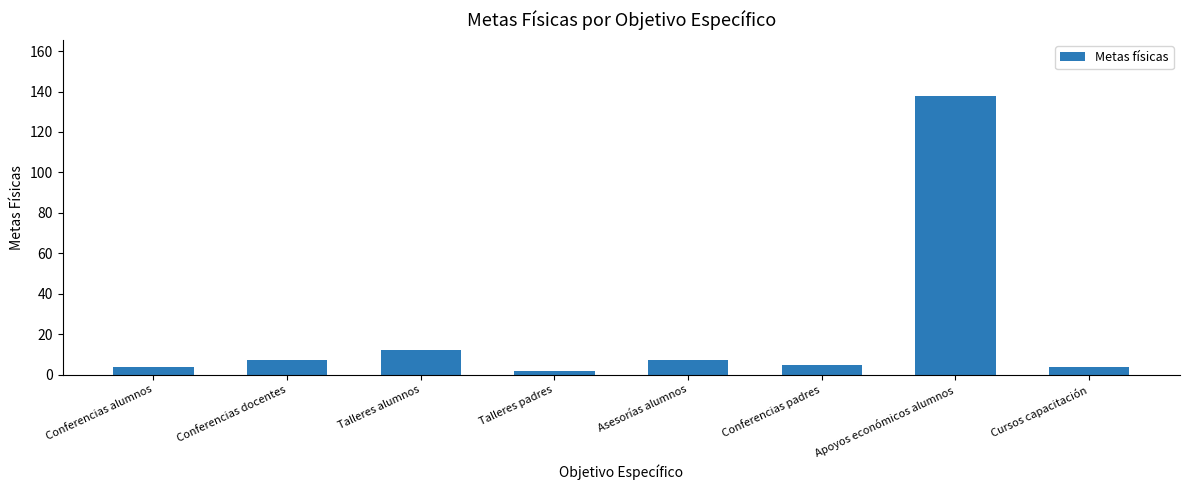

Reading left to right, list all the values displayed in this chart.

Conferencias alumnos=4	Conferencias docentes=7	Talleres alumnos=12	Talleres padres=2	Asesorías alumnos=7	Conferencias padres=5	Apoyos económicos alumnos=138	Cursos capacitación=4